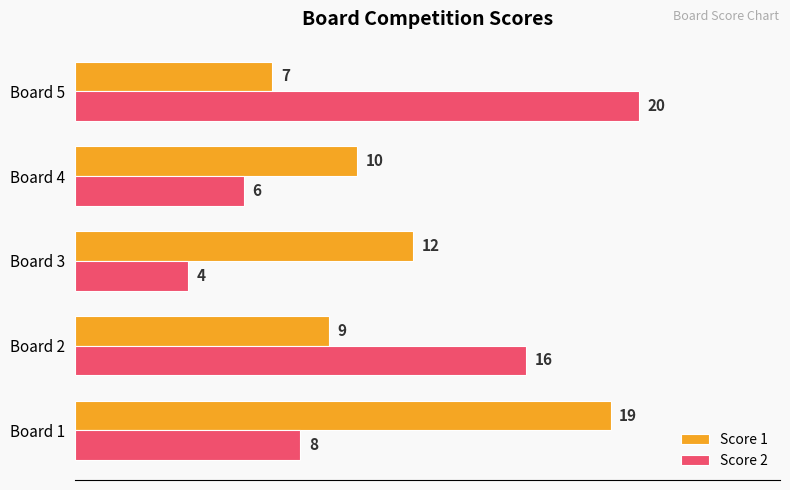

Which series has the largest total across all categories?

Score 1